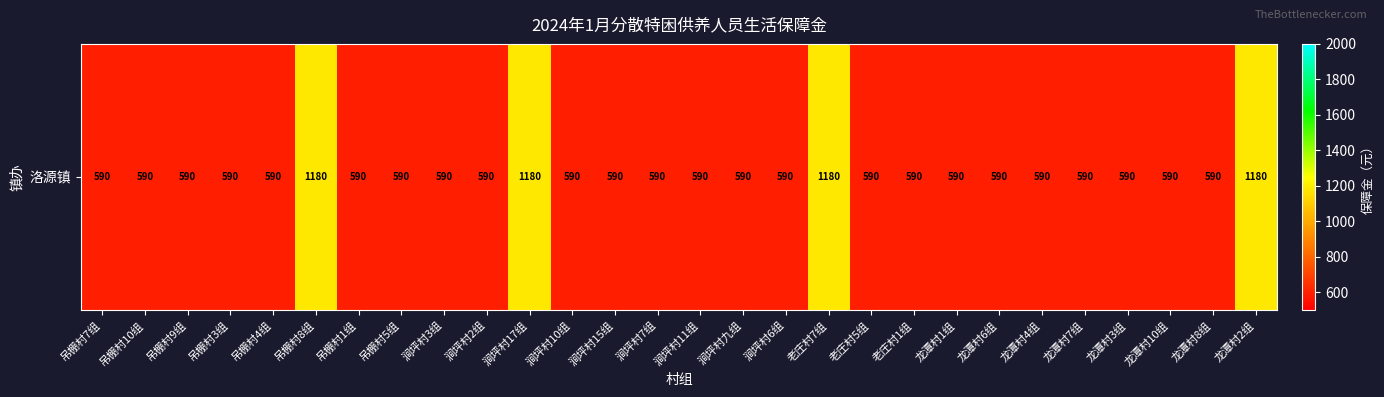

Which category has the highest value across all series?

吊棚村8组